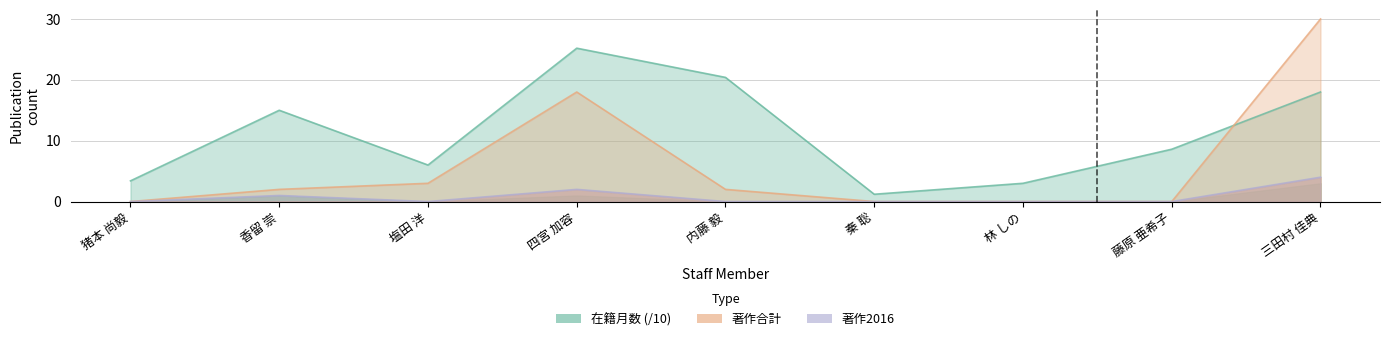

Which category has the highest value across all series?

三田村 佳典